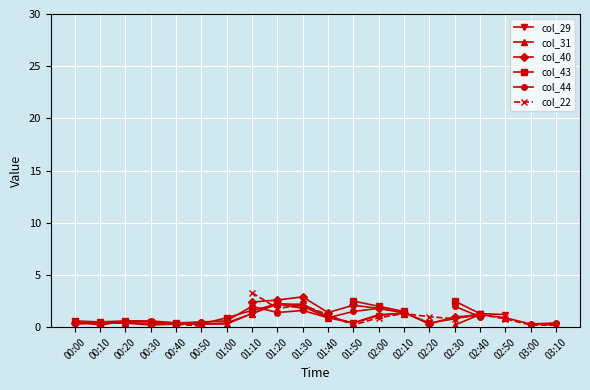

Is the value of col_44 at 02:20 greater than the value of col_22 at 01:30?

No